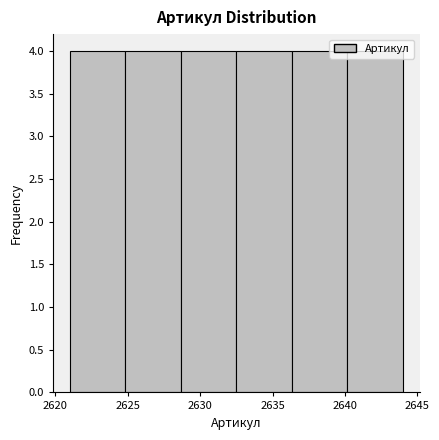

Reading left to right, list every bar in this chart as the range it spans on the x-axis followed by its height. Neither the bar edges nor the heights are printed on the chart, so give them approximately, as read against the axes.

2621.0 to 2625.0: 4
2625.0 to 2628.5: 4
2628.5 to 2632.5: 4
2632.5 to 2636.5: 4
2636.5 to 2640.0: 4
2640.0 to 2644.0: 4